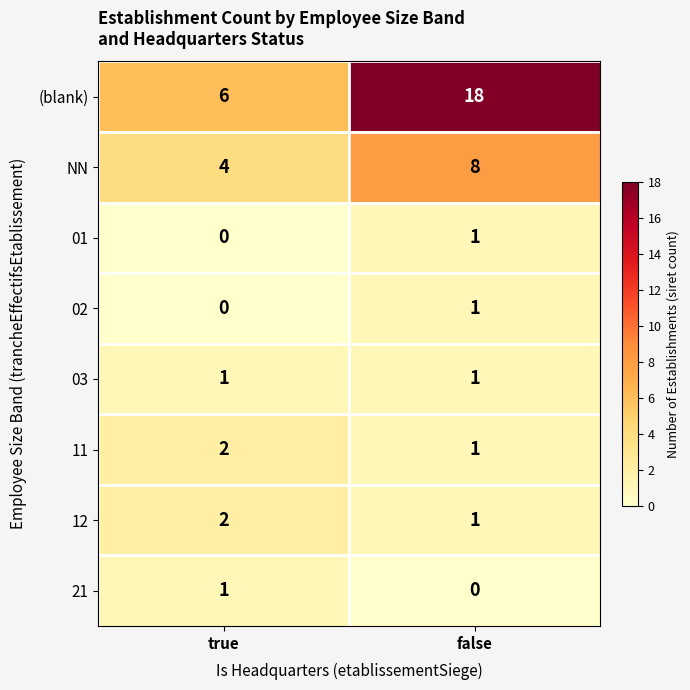

Which series has the largest total across all categories?

(blank)